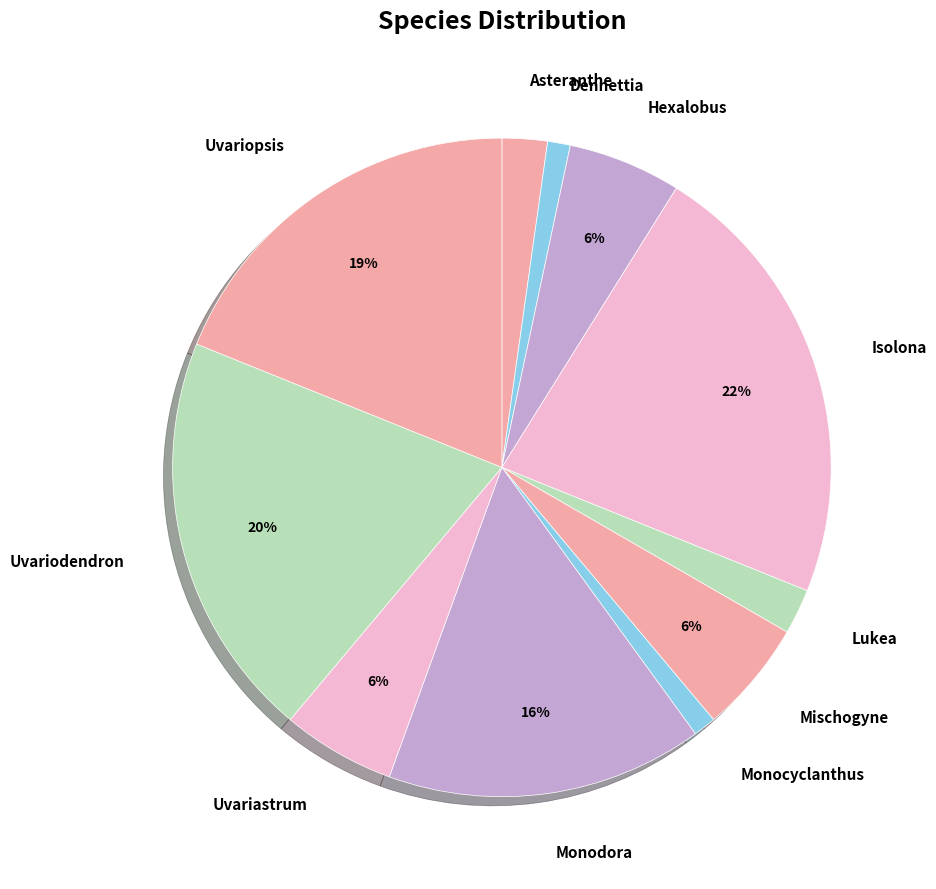

To the nearest percent, what portion does Hexalobus represent?

6%